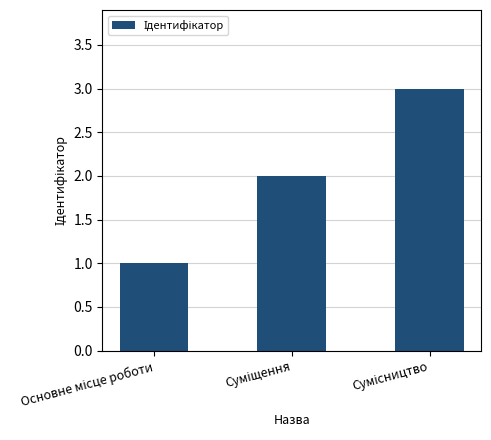

Reading right to left, extract all data points from this chart.

3	2	1